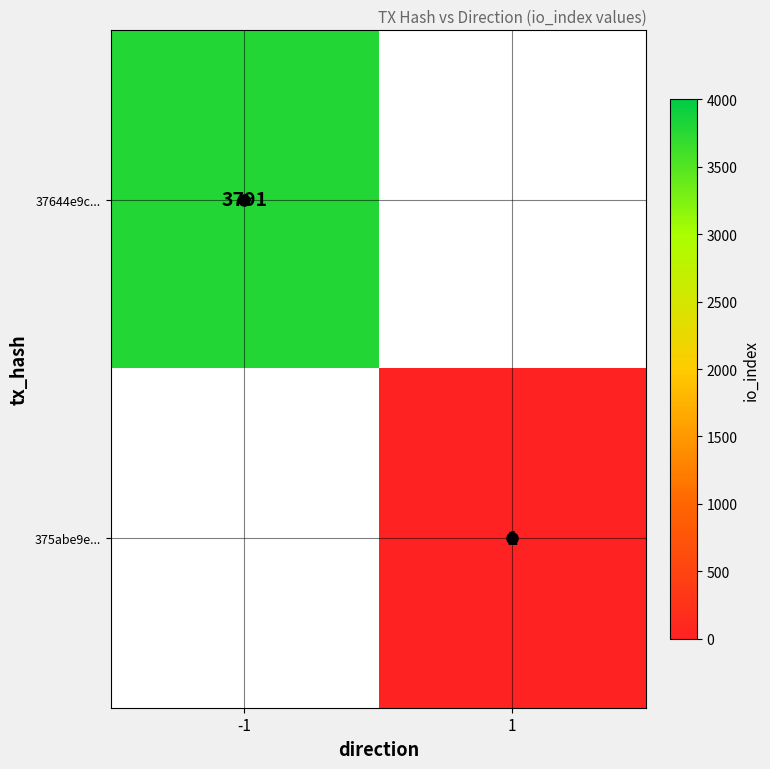

The 37644e9c... series shows 5549 at -1. True or false?

False